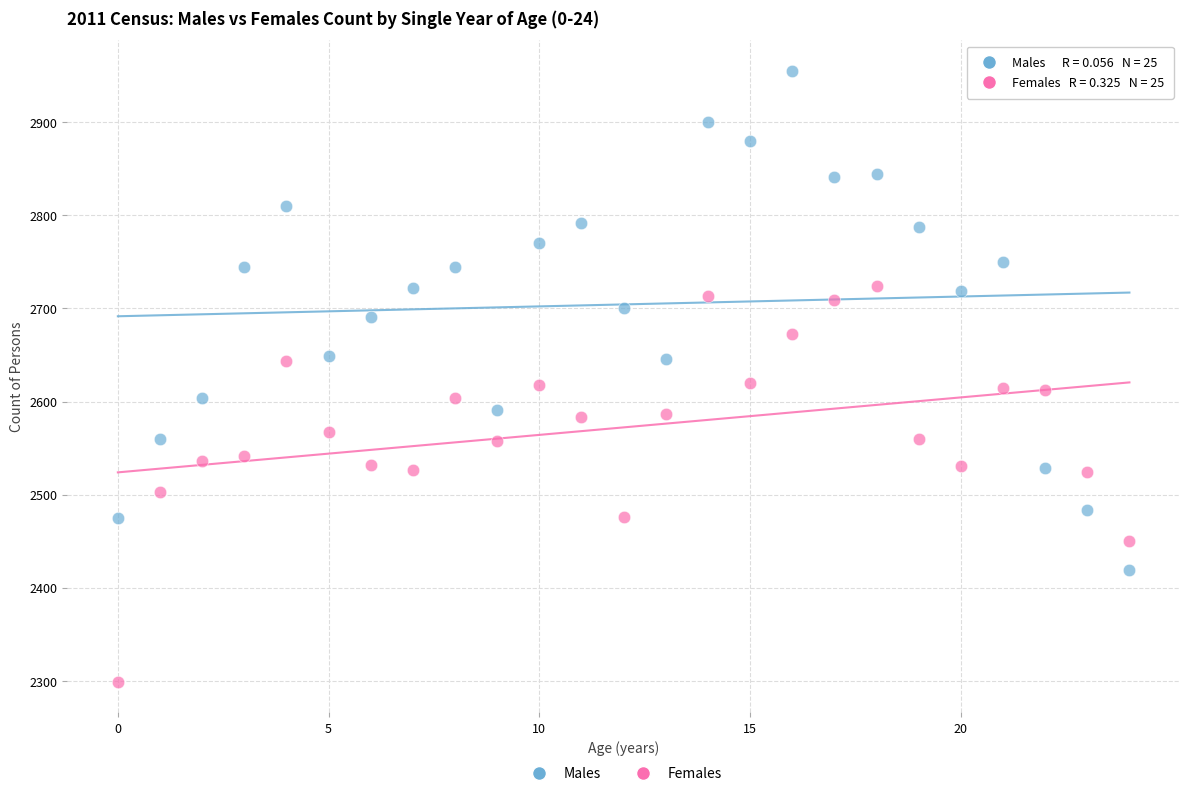

Across all data points, what is the range of Y values (max minus min)?

656